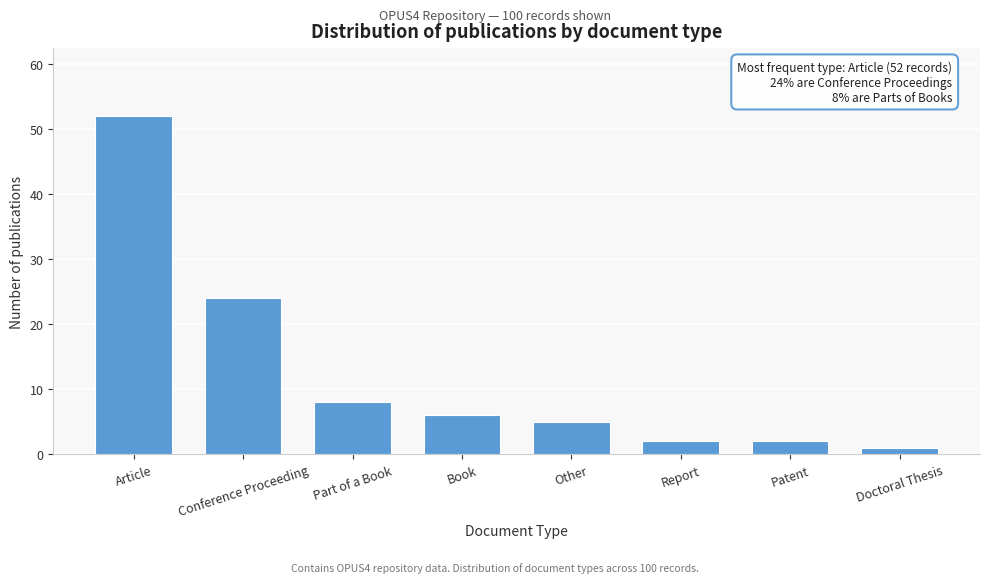

Reading left to right, transcribe all the data shown in this chart.

Article=52	Conference Proceeding=24	Part of a Book=8	Book=6	Other=5	Report=2	Patent=2	Doctoral Thesis=1